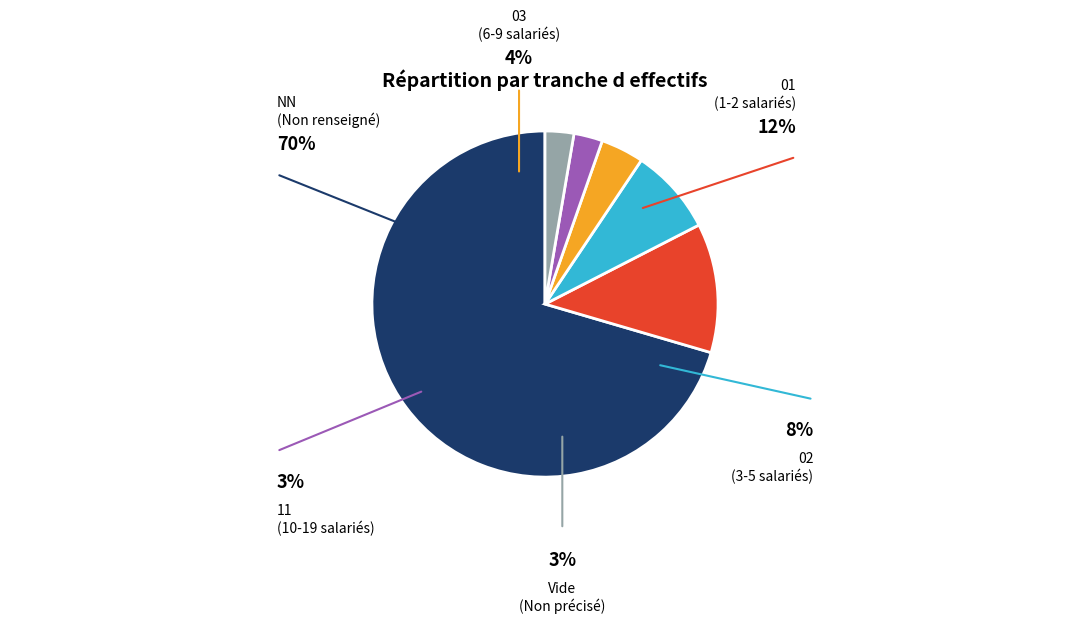

What is the largest slice in the pie chart?

NN